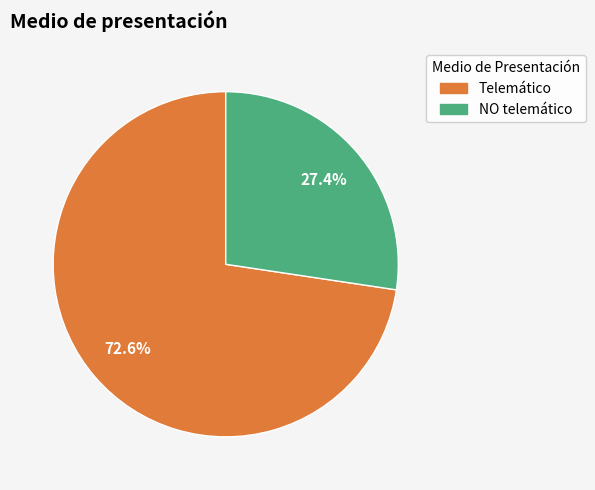

How many segments does this pie chart have?

2